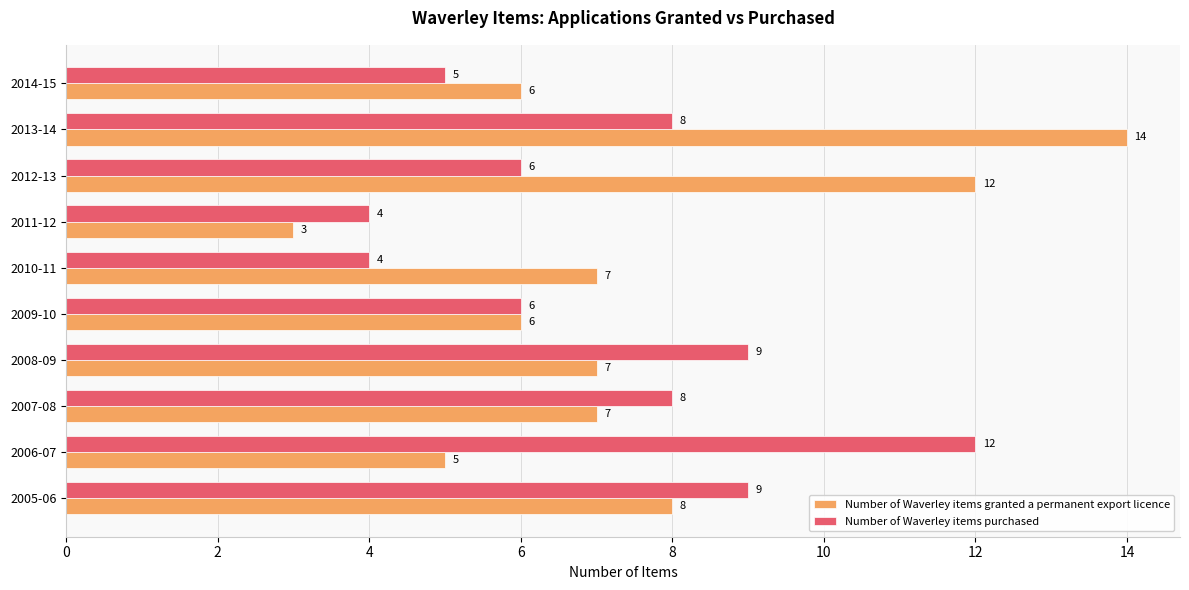

How many data points in Number of Waverley items granted a permanent export licence are less than 7?

4